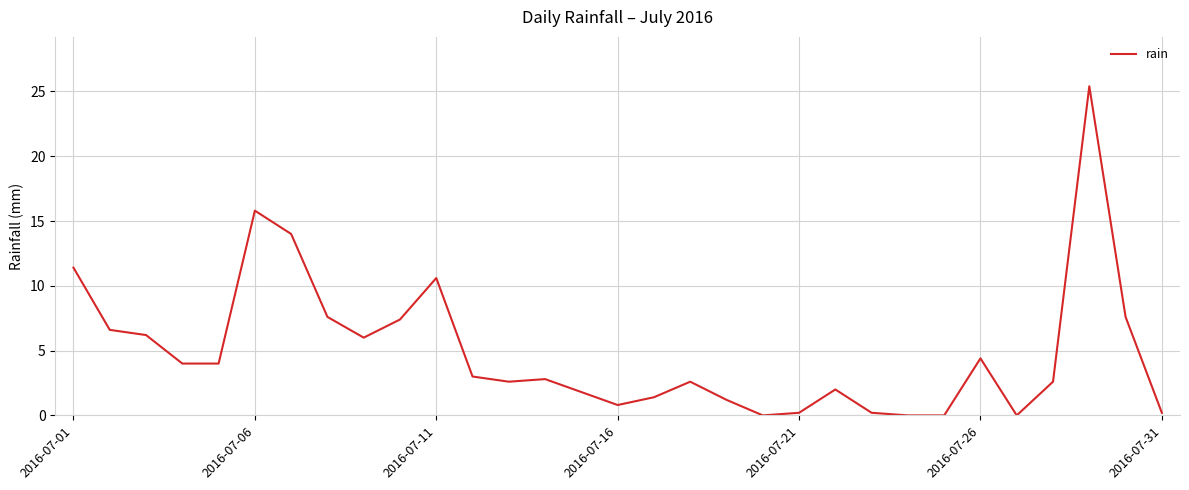

What is the difference between the maximum and minimum values?

25.4